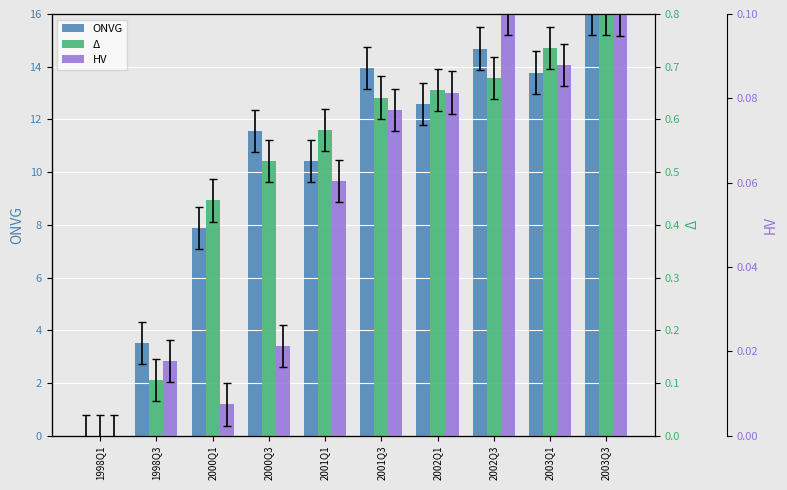

At which category is the sum across all series the highest?

2003Q3